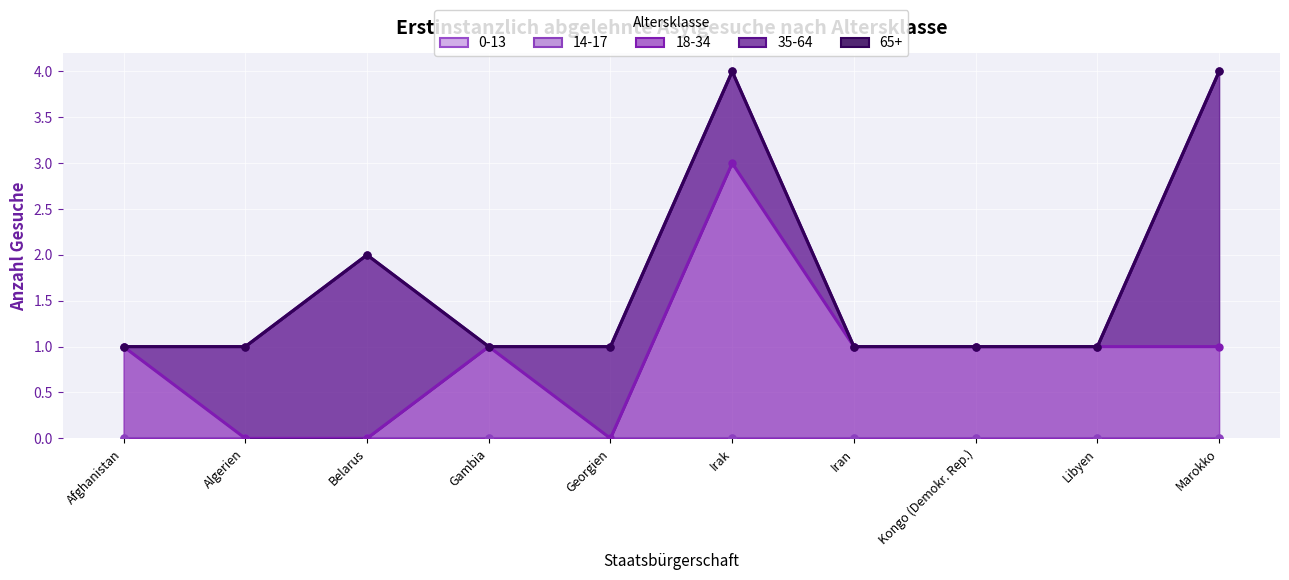

What position from the right is Kongo (Demokr. Rep.)?

3